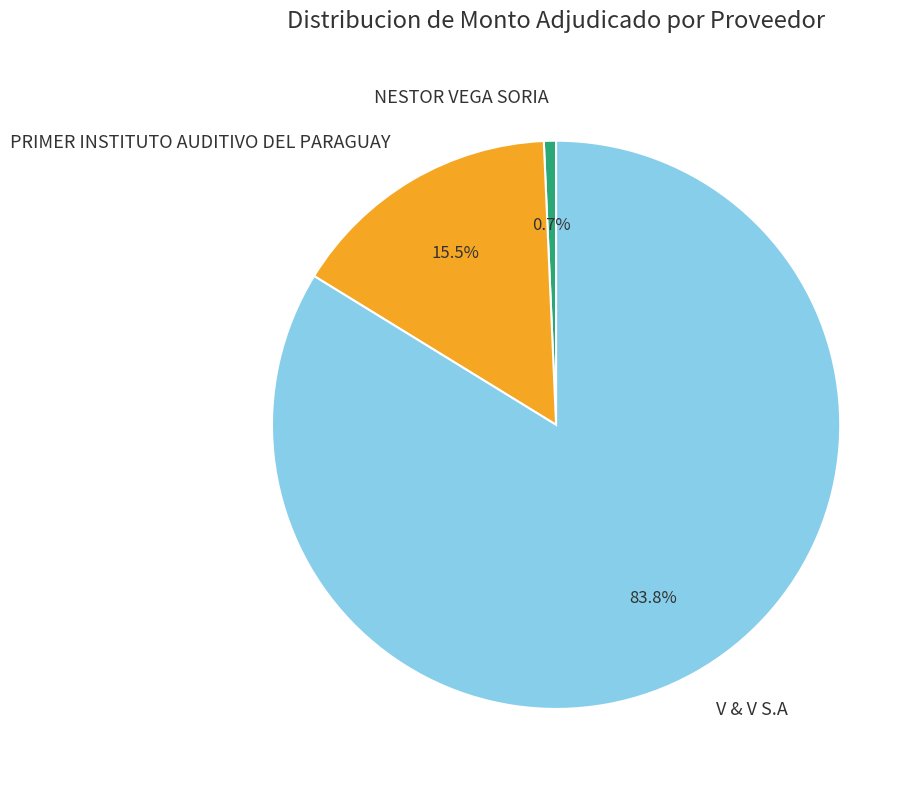

Combined, what portion of the pie is V & V S.A and NESTOR VEGA SORIA?

84.5%